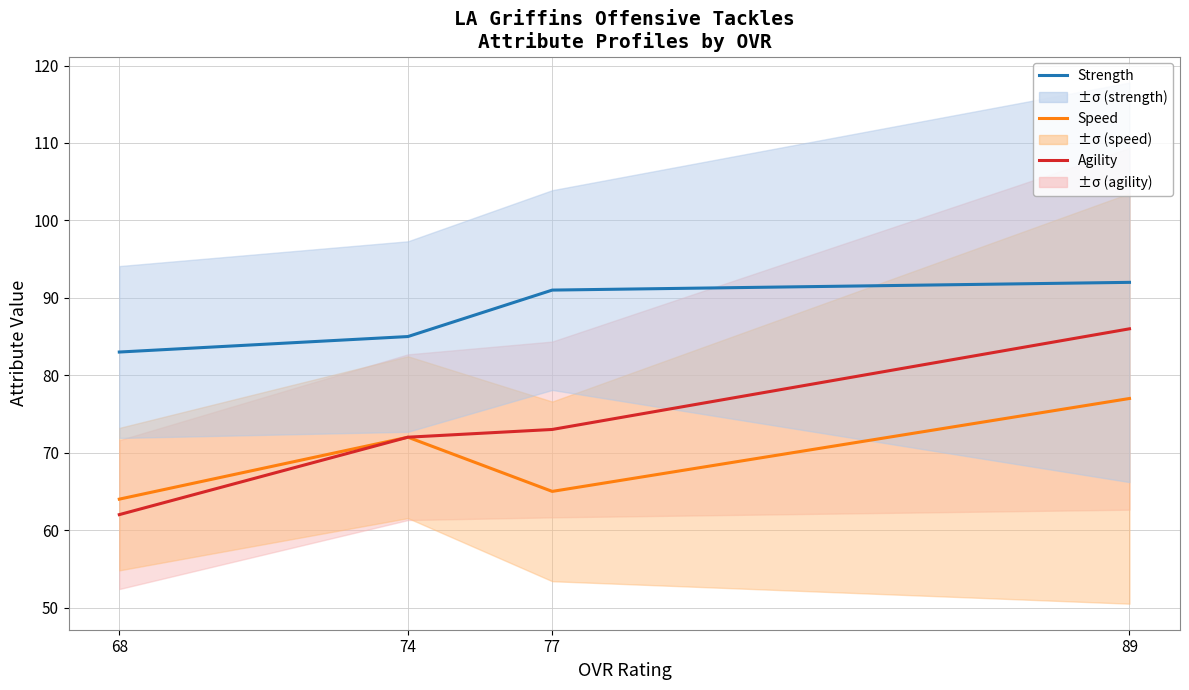

Which series has the widest spread of values?

Agility